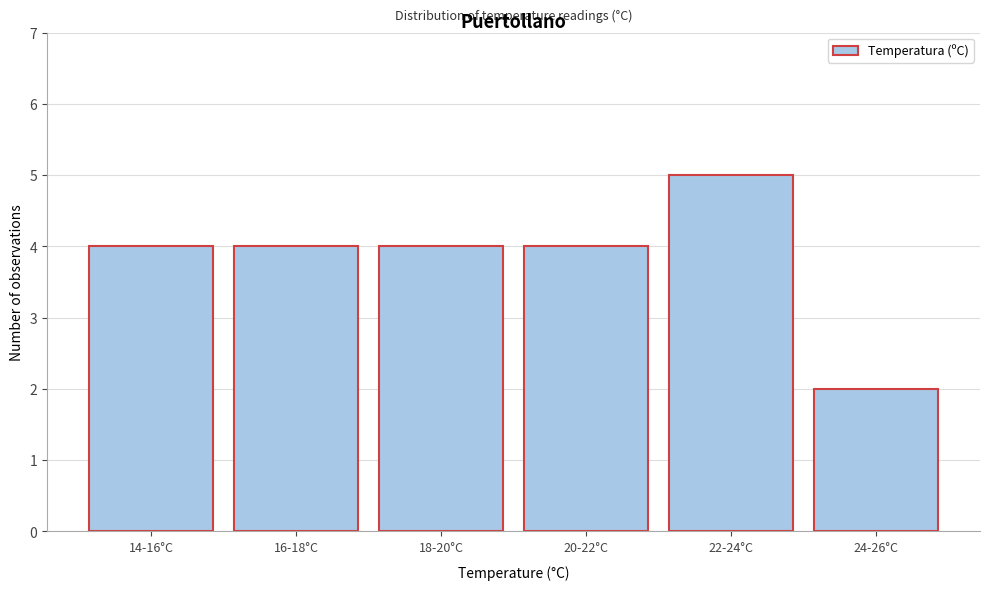

Reading right to left, what are all the values shown in this chart?

2	5	4	4	4	4